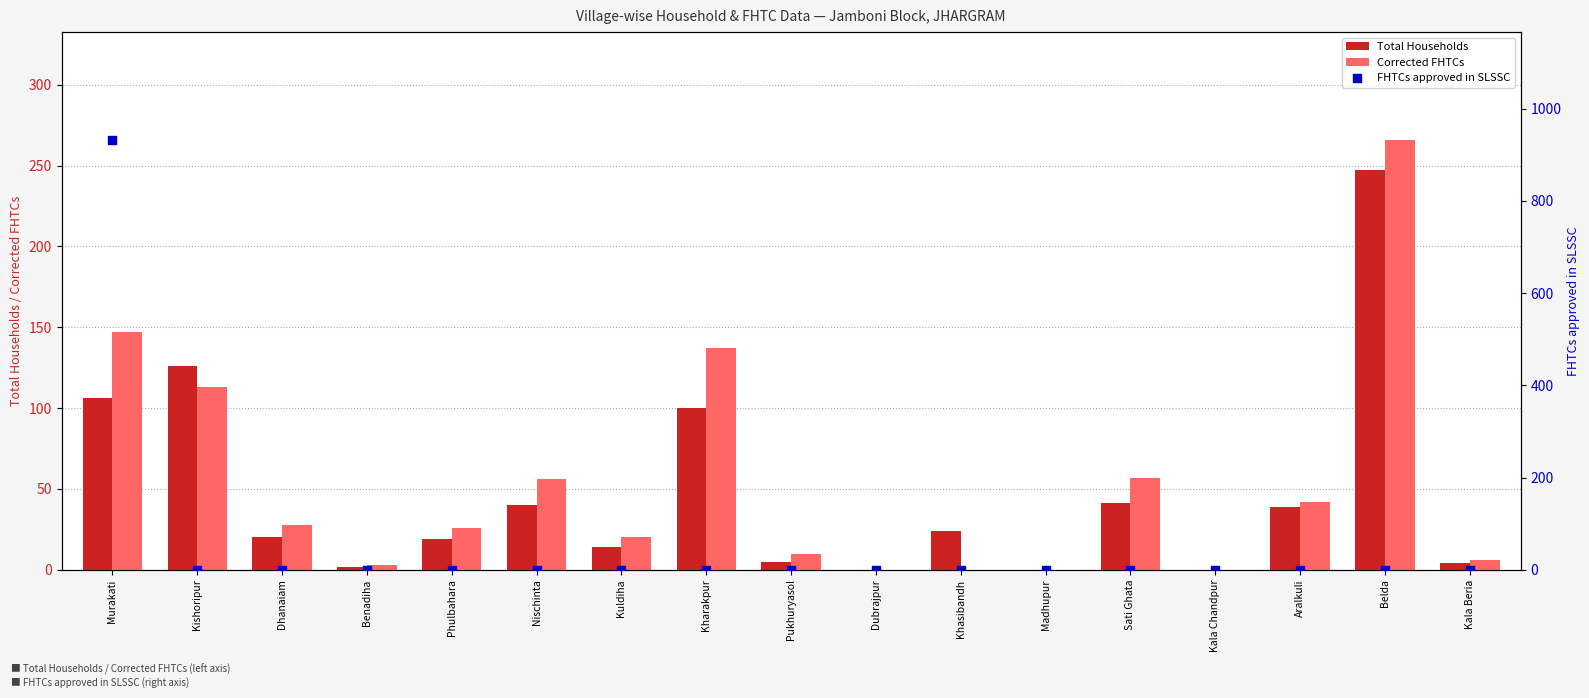

Which series has the largest Y range (max minus min)?

FHTCs approved in SLSSC